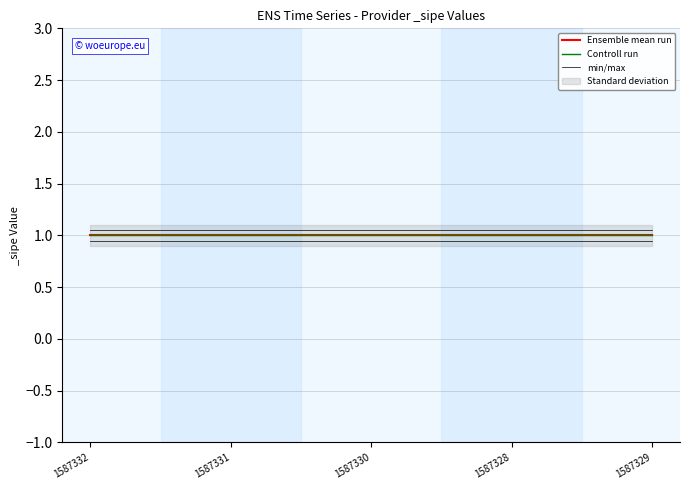

What is the smallest value displayed?

1.0